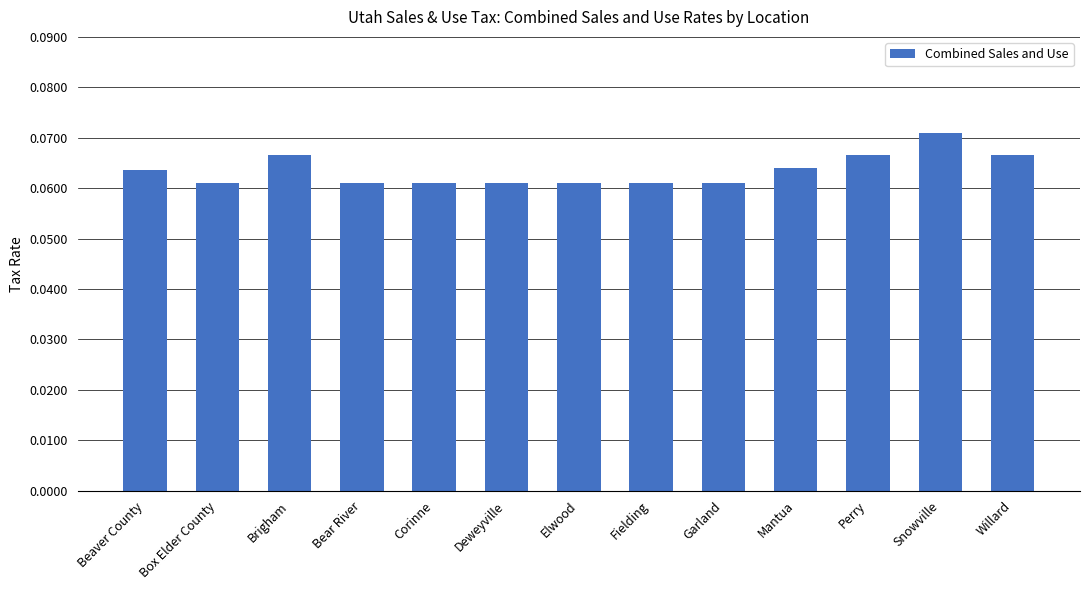

What is the label of the 11th bar from the left?

Perry